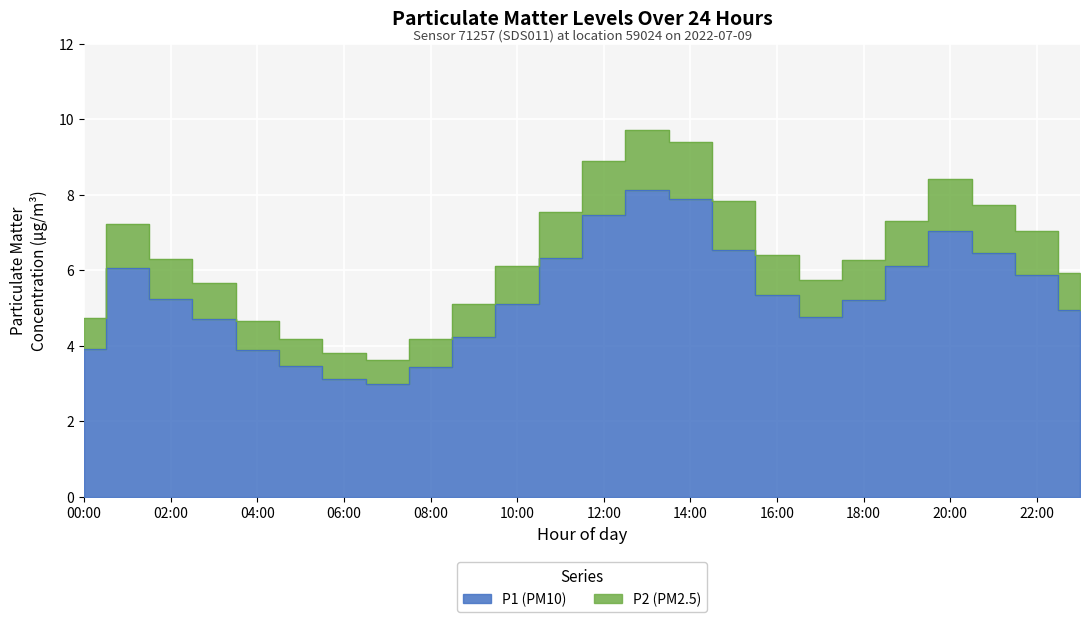

True or false: P2 (PM2.5) and P1 (PM10) cross at least once.

False